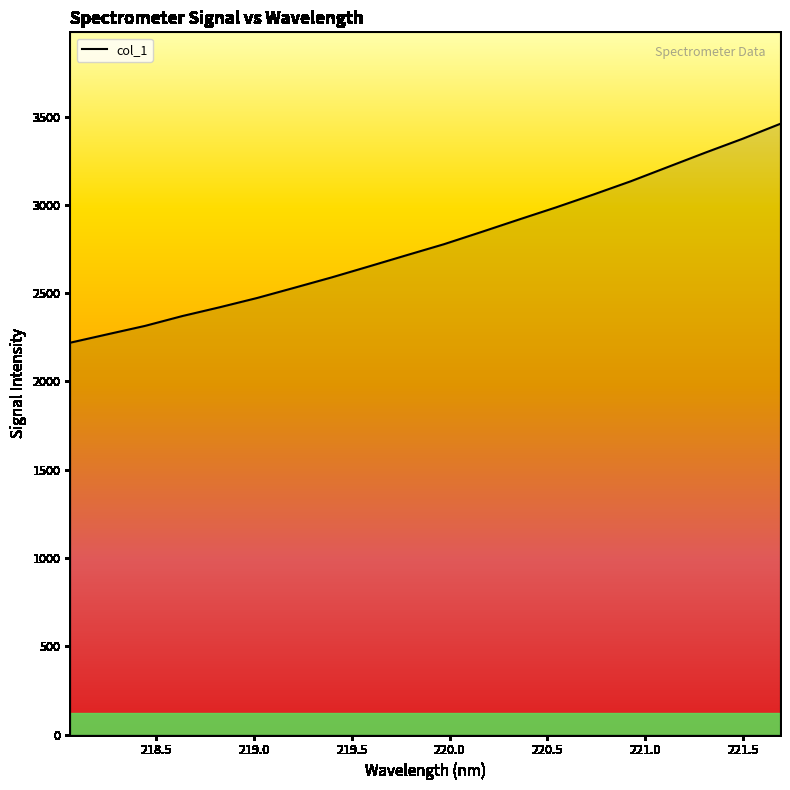

What is the smallest value displayed?

2219.7